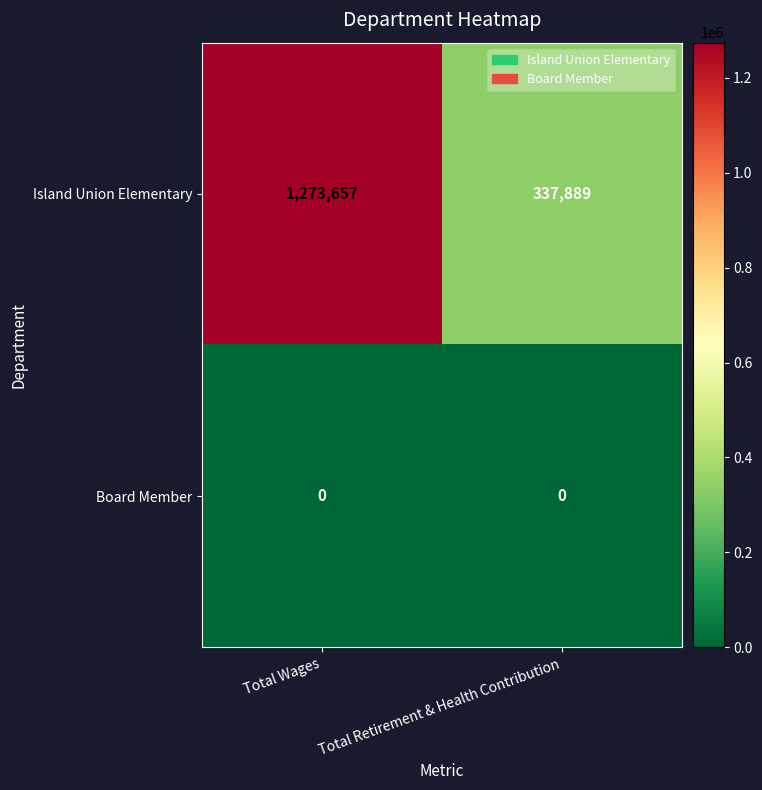

Reading right to left, list all the values displayed in this chart.

Island Union Elementary: 337889	1273657
Board Member: 0	0